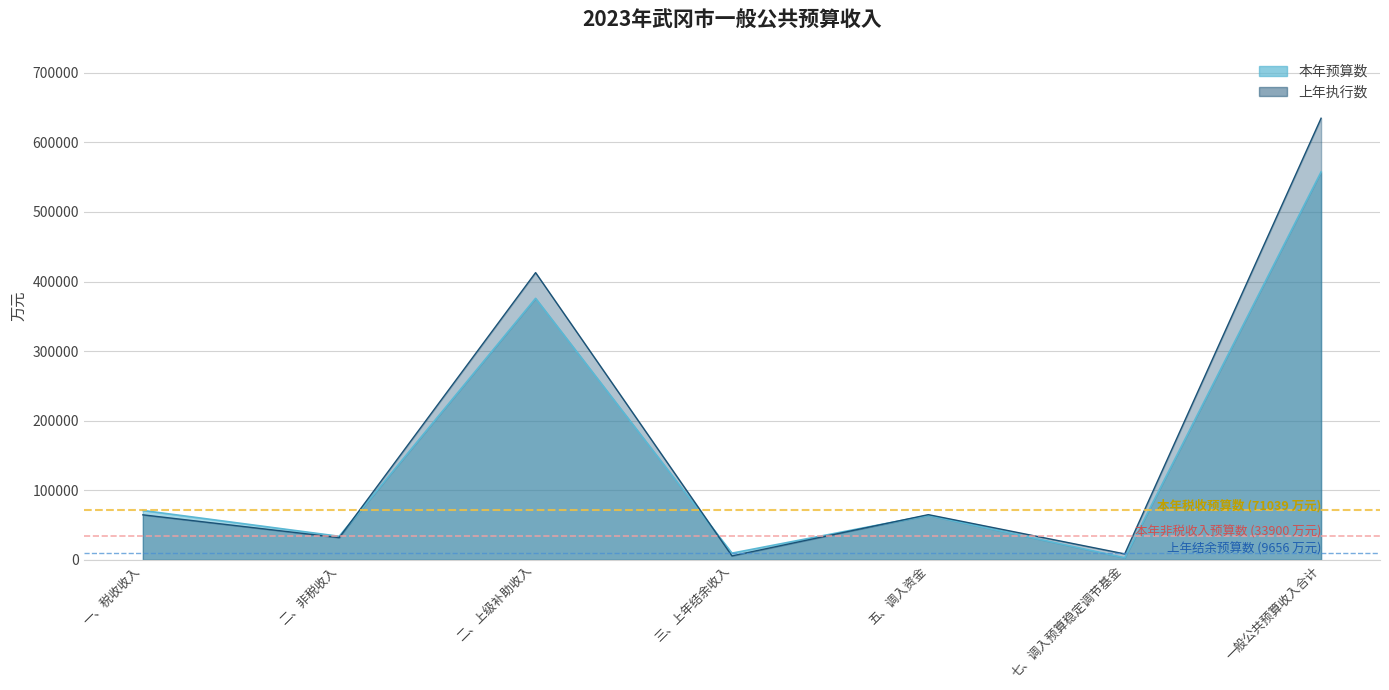

List the labels in order of 上年执行数 value, largest first.

一般公共预算收入合计, 二、上级补助收入, 五、调入资金, 一、税收收入, 二、非税收入, 七、调入预算稳定调节基金, 三、上年结余收入